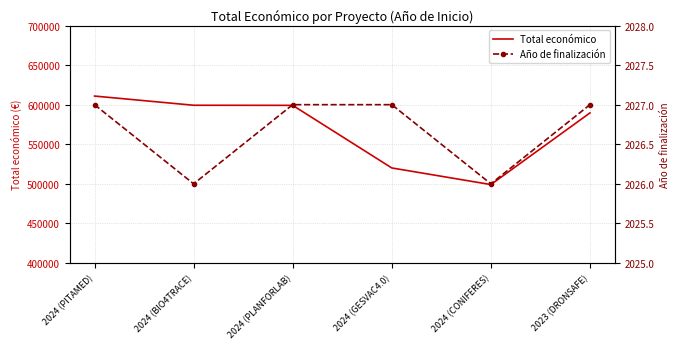

Reading right to left, what are all the values shown in this chart?

Total económico: 589584	499059	520062	599134	599262	610889
Año de finalización: 2027	2026	2027	2027	2026	2027